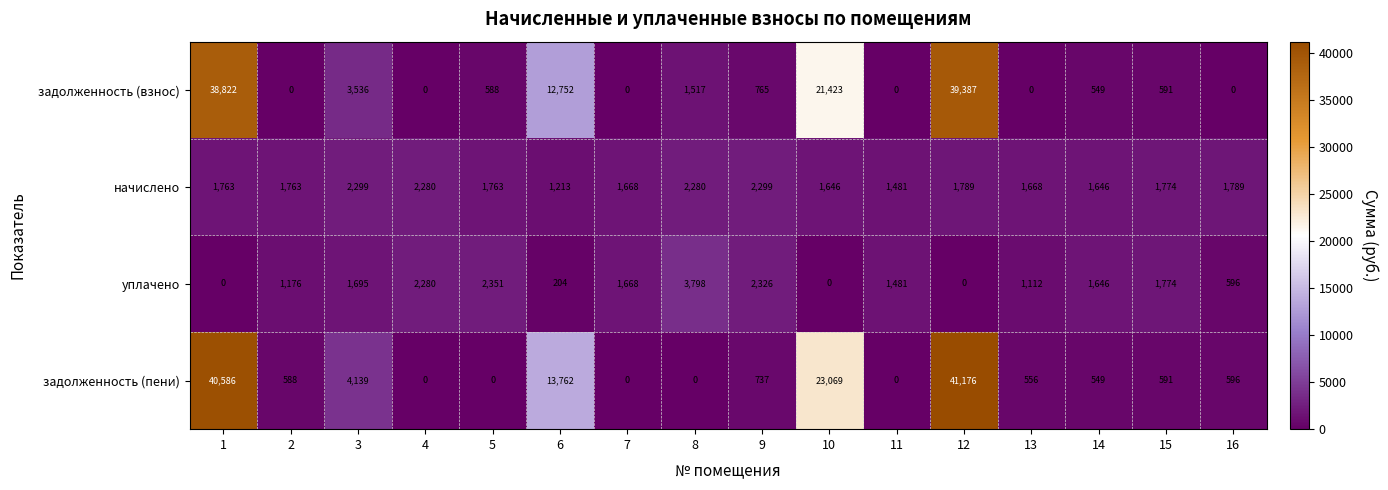

What is the spread (max minus min) of values at 13?

1668